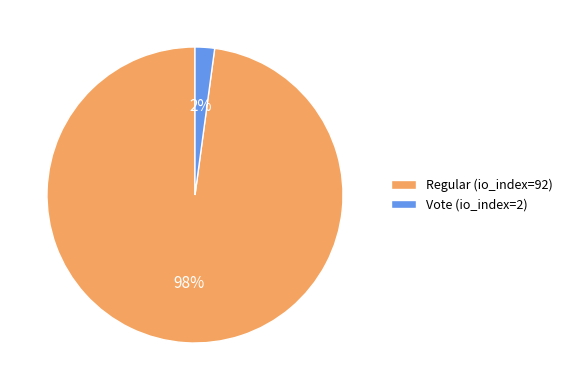

Which slice is the smallest?

Vote (io_index=2)